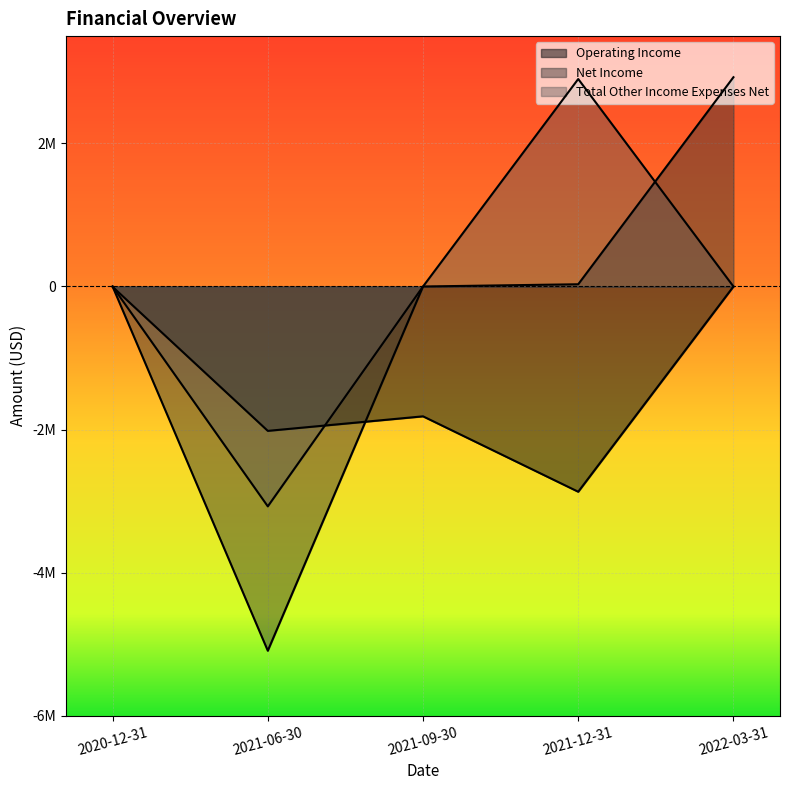

What is the total value across all series at 2021-12-31?

62542